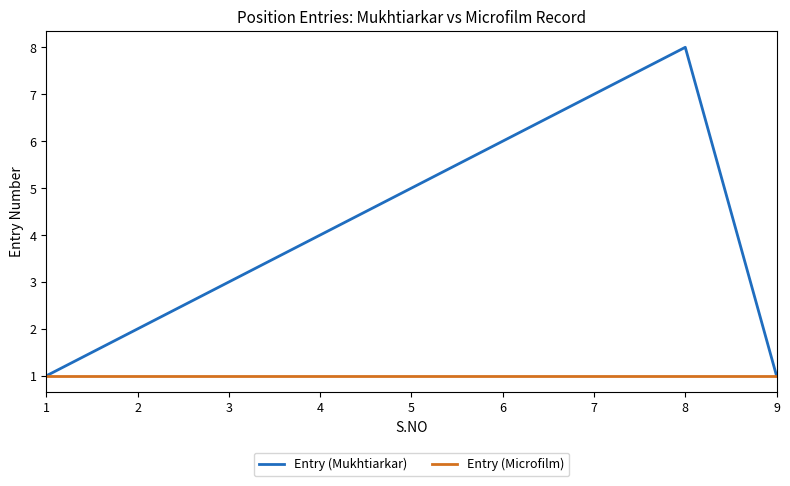

What is the maximum value shown in the chart?

8